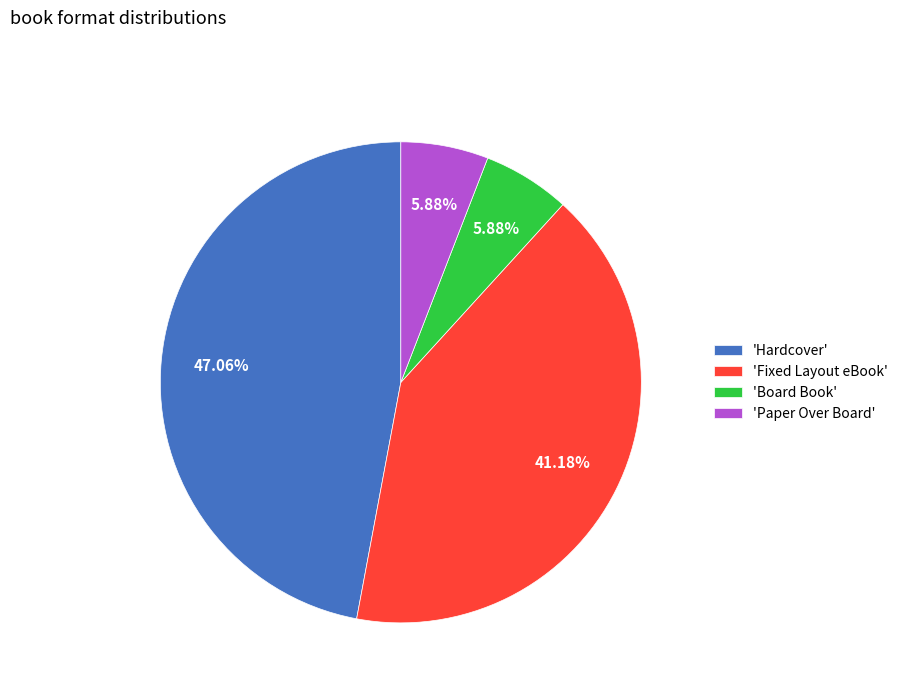

Count the number of slices in the pie.

4